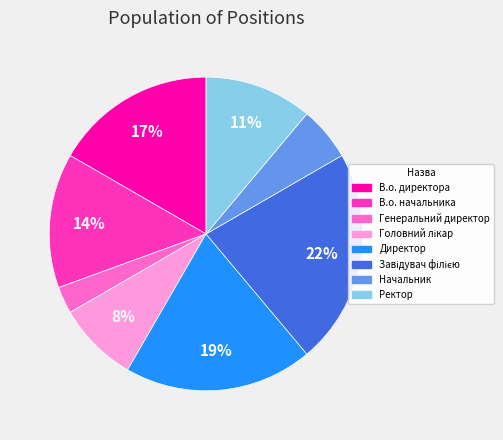

What is the smallest slice in the pie chart?

Генеральний директор